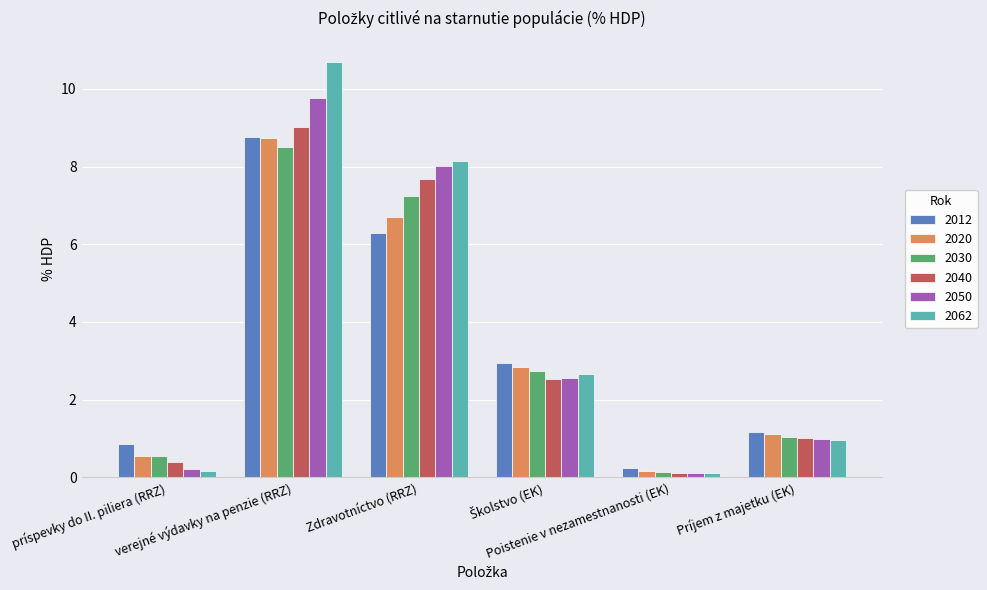

How many categories are shown in the chart?

6